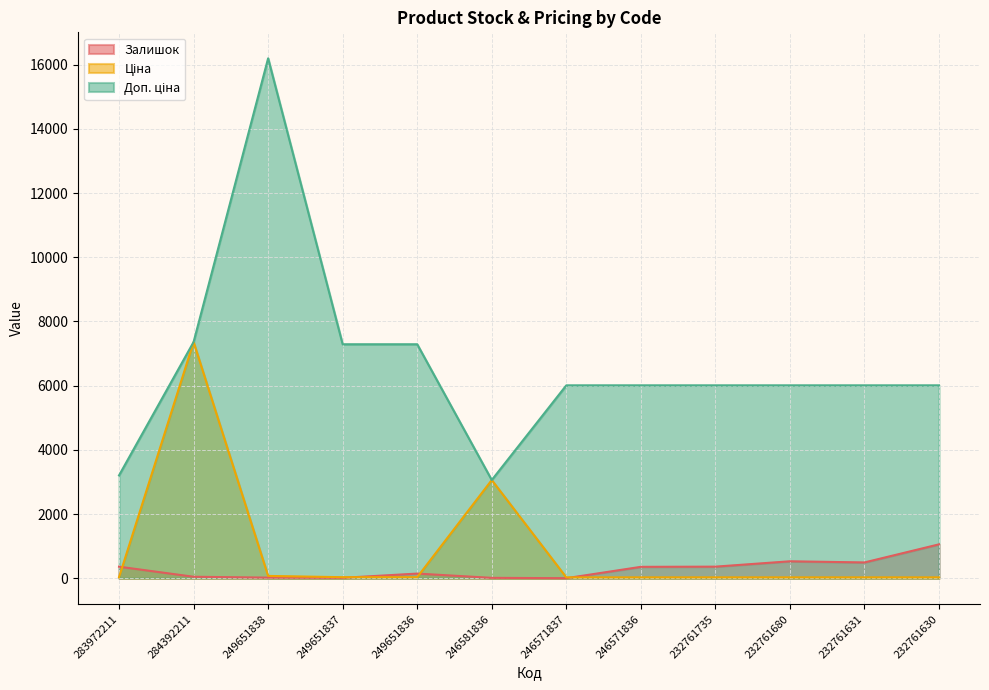

Where is the first local minimum for Залишок?

249651837